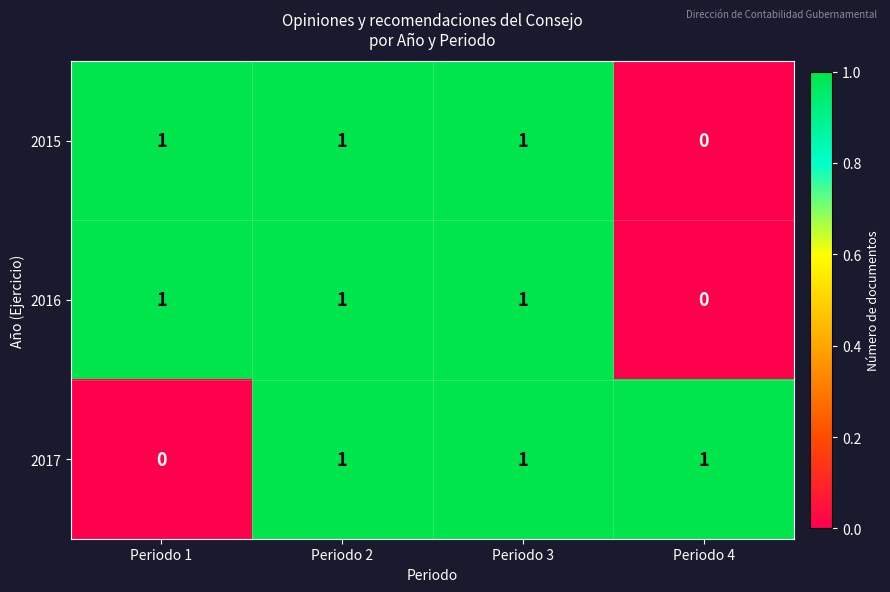

What is the sum of all 2016 values?

3